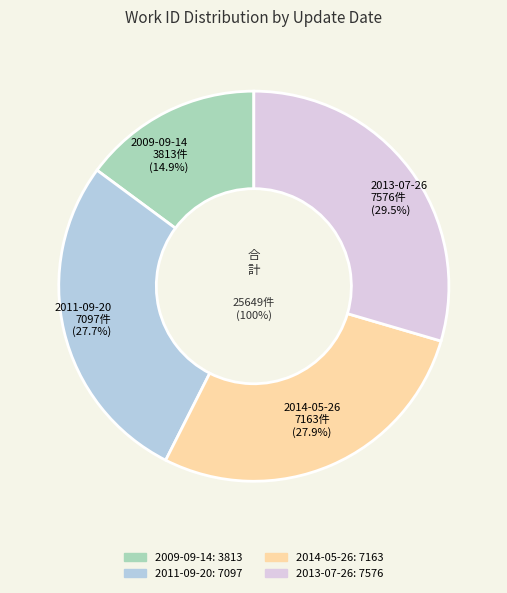

Is it true that 2014-05-26 is 28% of the pie?

True